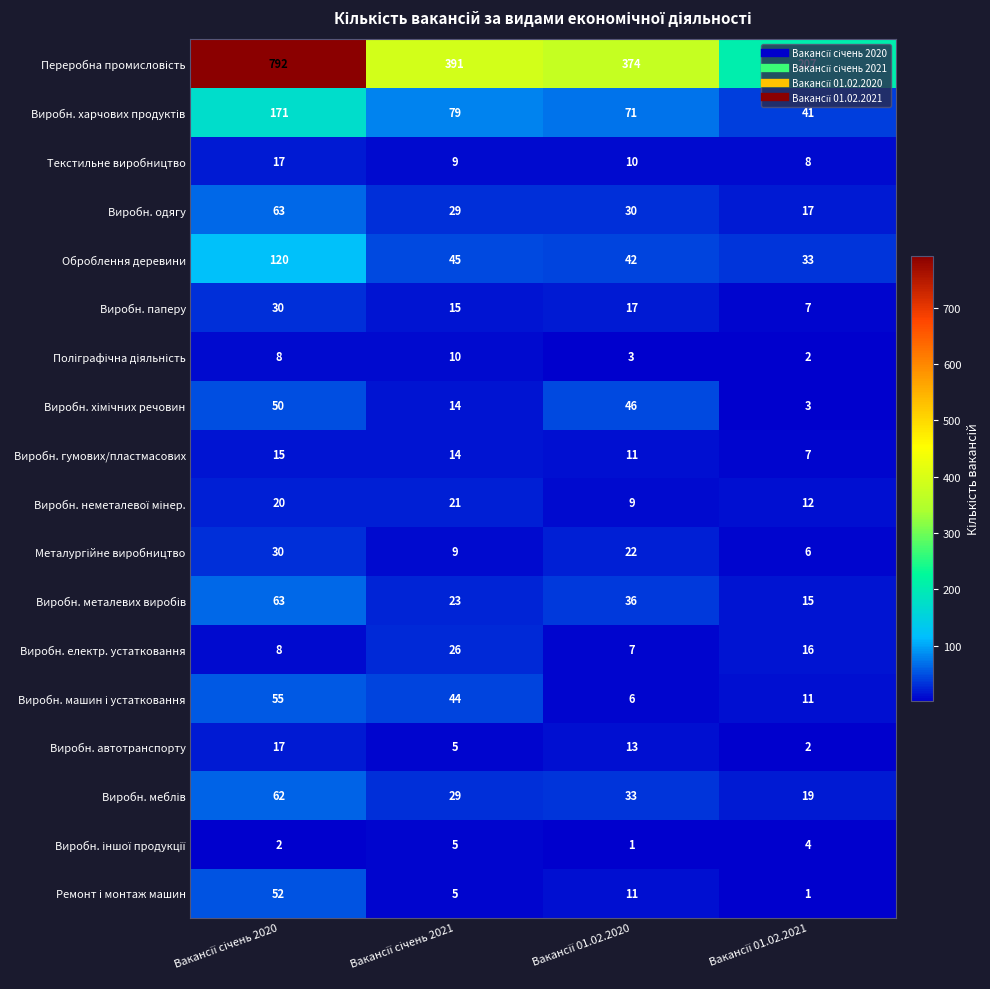

What is the sum of all Виробн. паперу values?

69